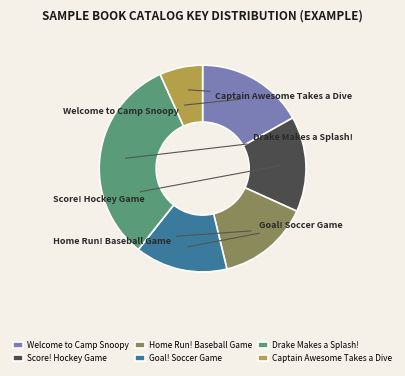

Count the number of slices in the pie.

6